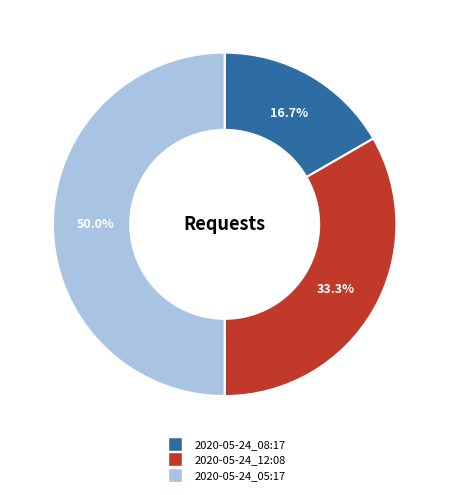

Does 2020-05-24_12:08 account for over 50% of the chart?

No